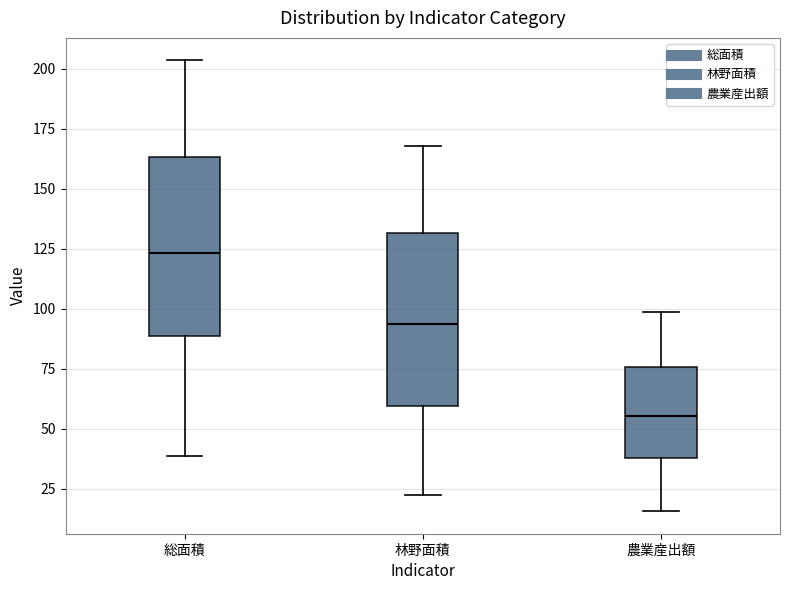

Which box has the highest median line?

総面積